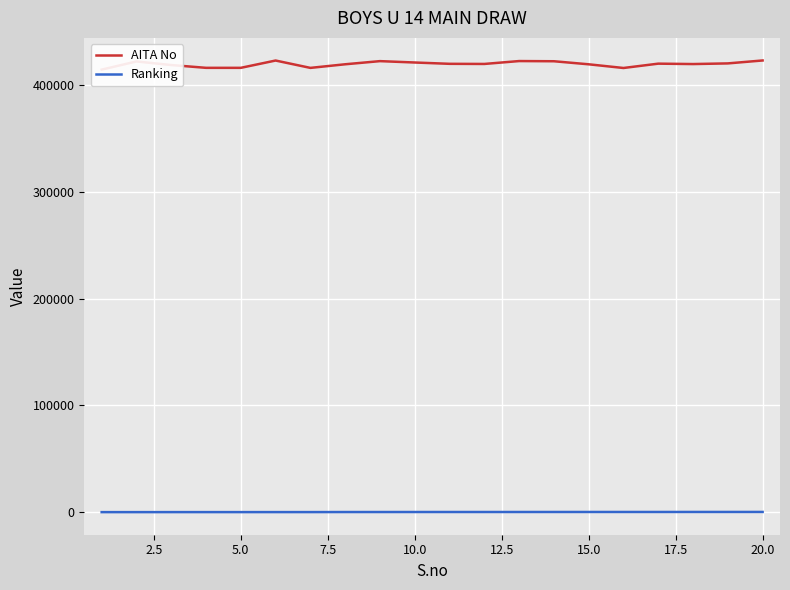

Reading left to right, what are all the values shown in this chart?

AITA No: 414485	422132	418781	416156	416156	422997	416107	419491	422437	421148	419917	419795	422502	422329	419468	416014	420075	419697	420309	423054
Ranking: 37	40	56	60	60	70	75	124	129	150	157	157	163	175	180	184	185	199	204	214